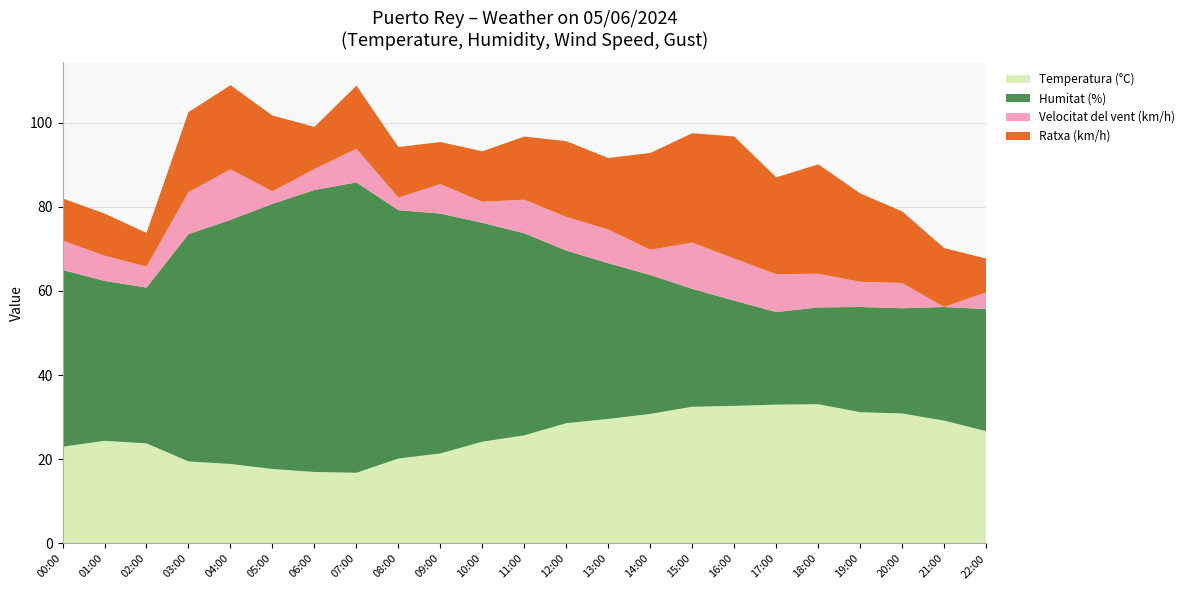

Reading right to left, transcribe all the data shown in this chart.

Temperatura (°C): 22:00=26.7	21:00=29.2	20:00=30.9	19:00=31.2	18:00=33.1	17:00=33.0	16:00=32.7	15:00=32.5	14:00=30.8	13:00=29.6	12:00=28.6	11:00=25.7	10:00=24.2	09:00=21.4	08:00=20.2	07:00=16.8	06:00=17.0	05:00=17.7	04:00=18.9	03:00=19.5	02:00=23.8	01:00=24.4	00:00=23.0
Humitat (%): 22:00=29.0	21:00=27.0	20:00=25.0	19:00=25.0	18:00=23.0	17:00=22.0	16:00=25.0	15:00=28.0	14:00=33.0	13:00=37.0	12:00=41.0	11:00=48.0	10:00=52.0	09:00=57.0	08:00=59.0	07:00=69.0	06:00=67.0	05:00=63.0	04:00=58.0	03:00=54.0	02:00=37.0	01:00=38.0	00:00=42.0
Velocitat del vent (km/h): 22:00=4.0	21:00=0.0	20:00=6.0	19:00=6.0	18:00=8.0	17:00=9.0	16:00=10.0	15:00=11.0	14:00=6.0	13:00=8.0	12:00=8.0	11:00=8.0	10:00=5.0	09:00=7.0	08:00=3.0	07:00=8.0	06:00=5.0	05:00=3.0	04:00=12.0	03:00=10.0	02:00=5.0	01:00=6.0	00:00=7.0
Ratxa (km/h): 22:00=8.0	21:00=14.0	20:00=17.0	19:00=21.0	18:00=26.0	17:00=23.0	16:00=29.0	15:00=26.0	14:00=23.0	13:00=17.0	12:00=18.0	11:00=15.0	10:00=12.0	09:00=10.0	08:00=12.0	07:00=15.0	06:00=10.0	05:00=18.0	04:00=20.0	03:00=19.0	02:00=8.0	01:00=10.0	00:00=10.0